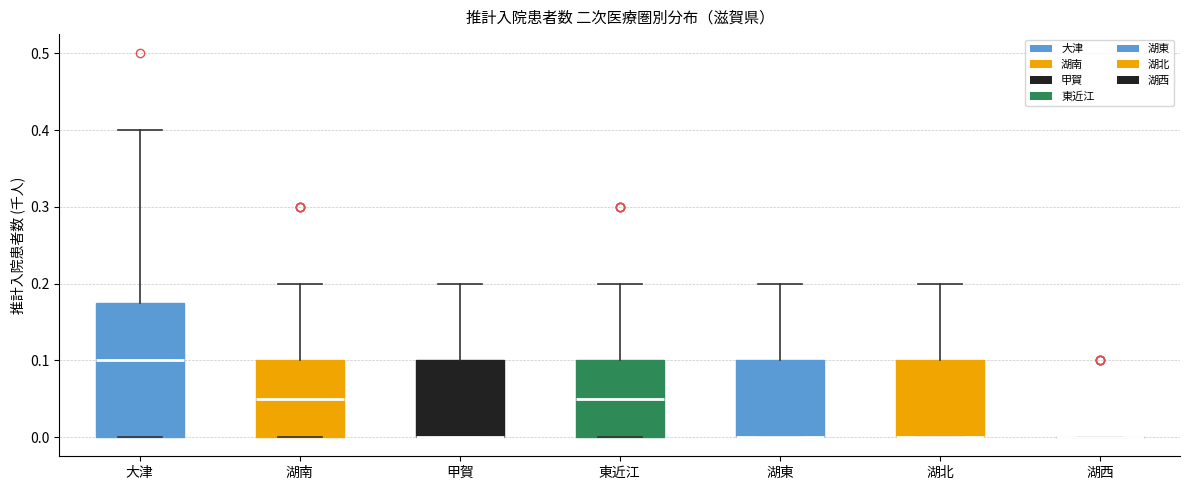

Which box is the tallest, from its lower edge to its upper edge?

大津